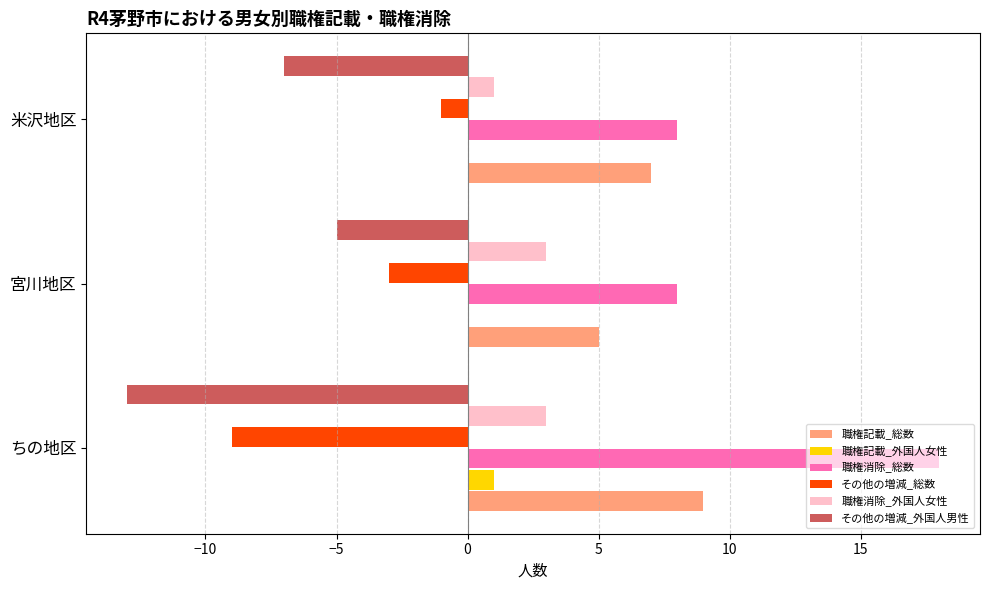

What is the sum of all 職権記載_総数 values?

21